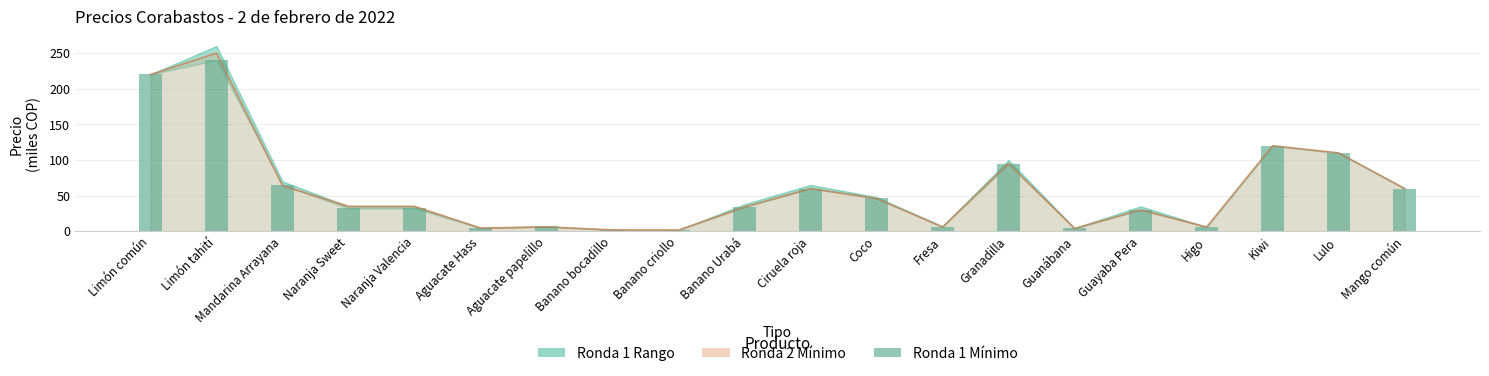

The value at Banano criollo is 2.6. True or false?

False